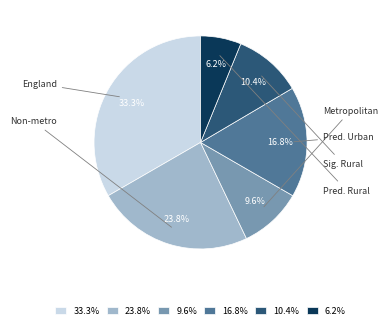

Rank the categories by value from lowest to highest.

6.2%, 9.6%, 10.4%, 16.8%, 23.8%, 33.3%